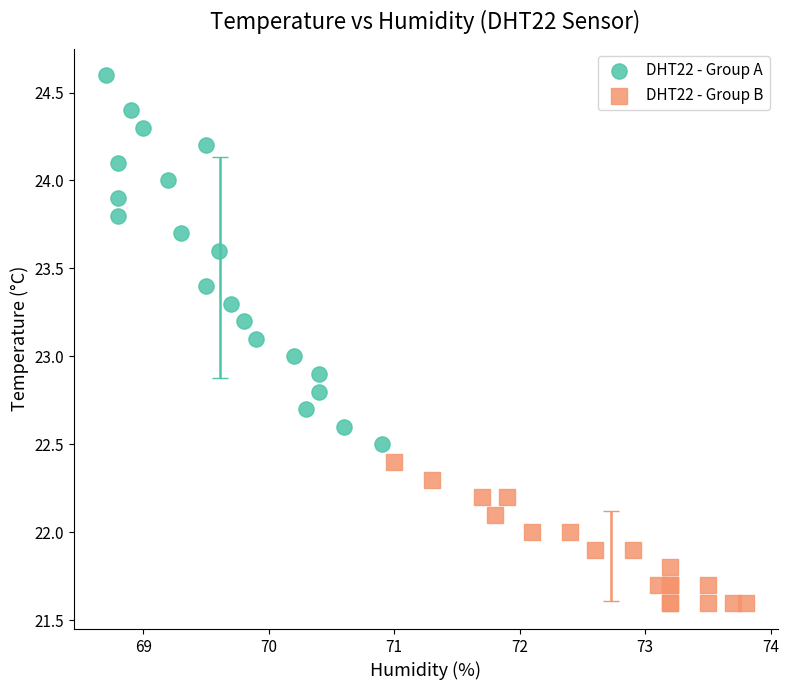

Which series contains the lowest Y value?

DHT22 - Group B